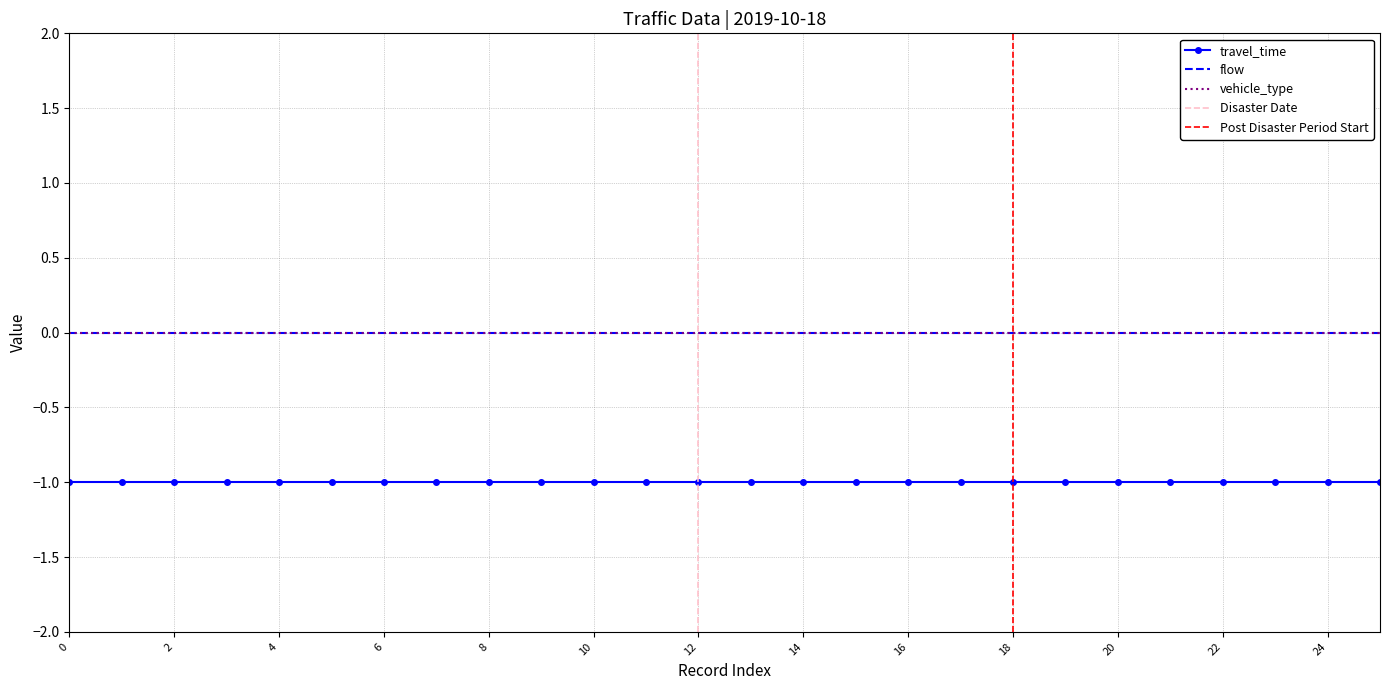

Which series has the widest spread of values?

travel_time